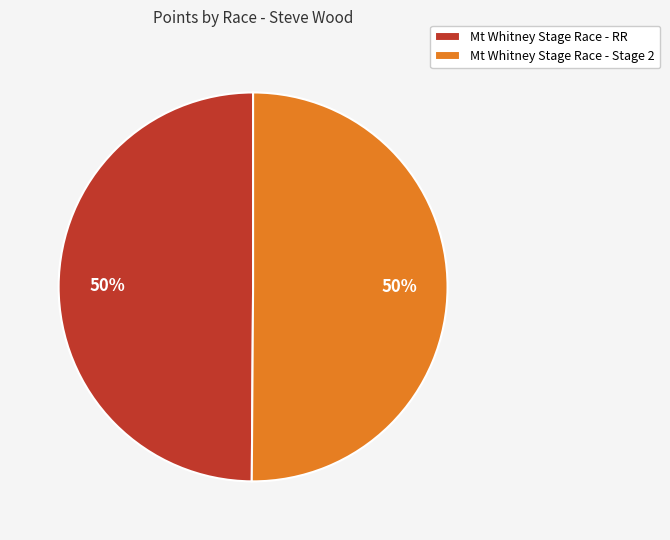

Is it true that Mt Whitney Stage Race - Stage 2 is 36% of the pie?

False